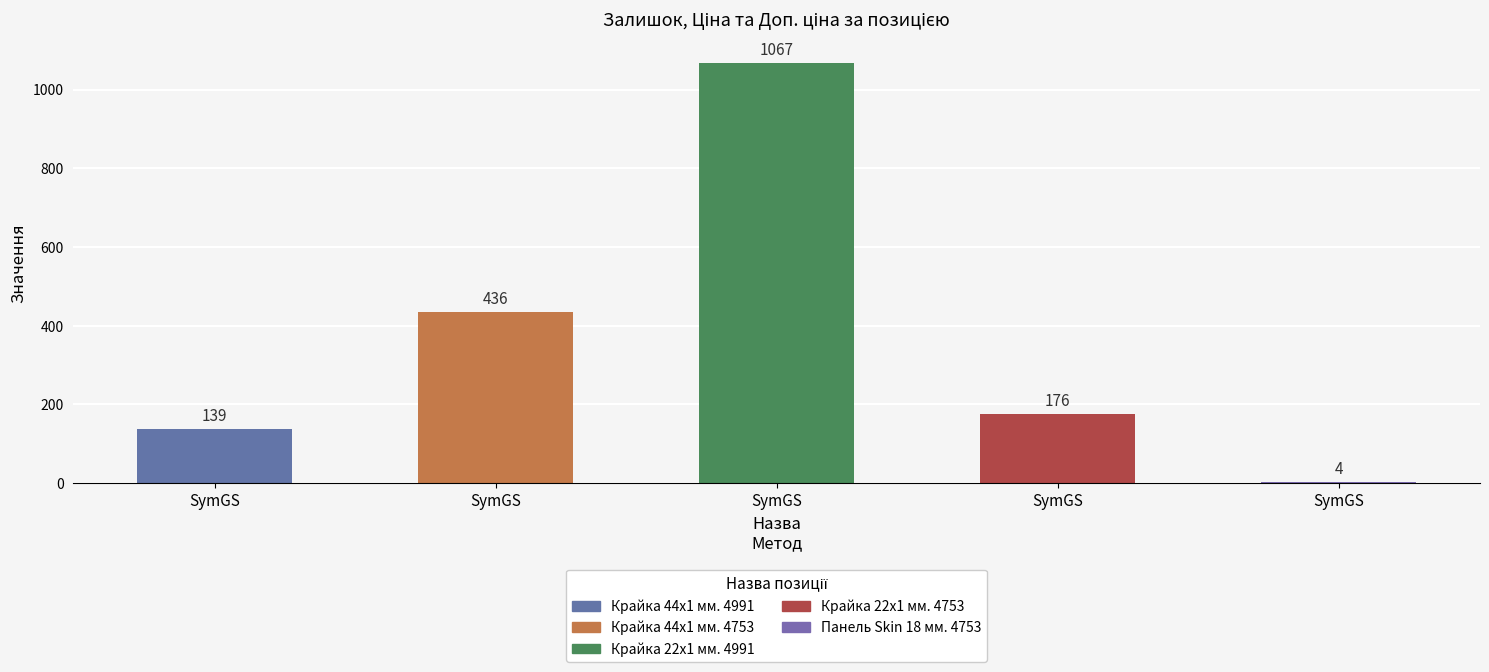

Reading right to left, what are all the values shown in this chart?

SymGS=4	SymGS=176	SymGS=1067	SymGS=436	SymGS=139